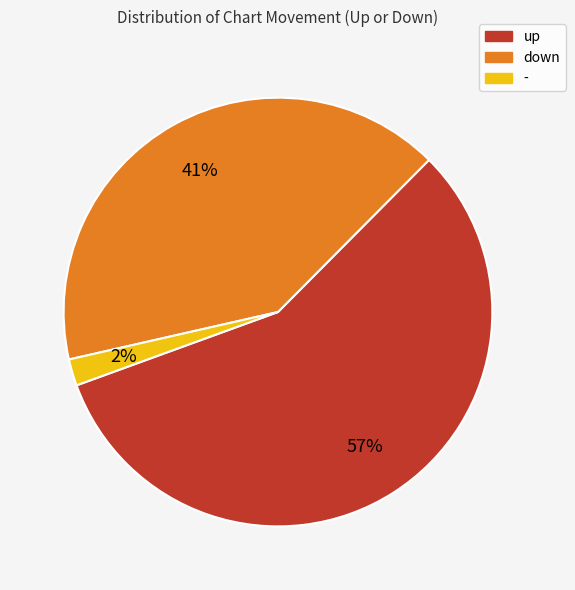

What is the largest slice in the pie chart?

up